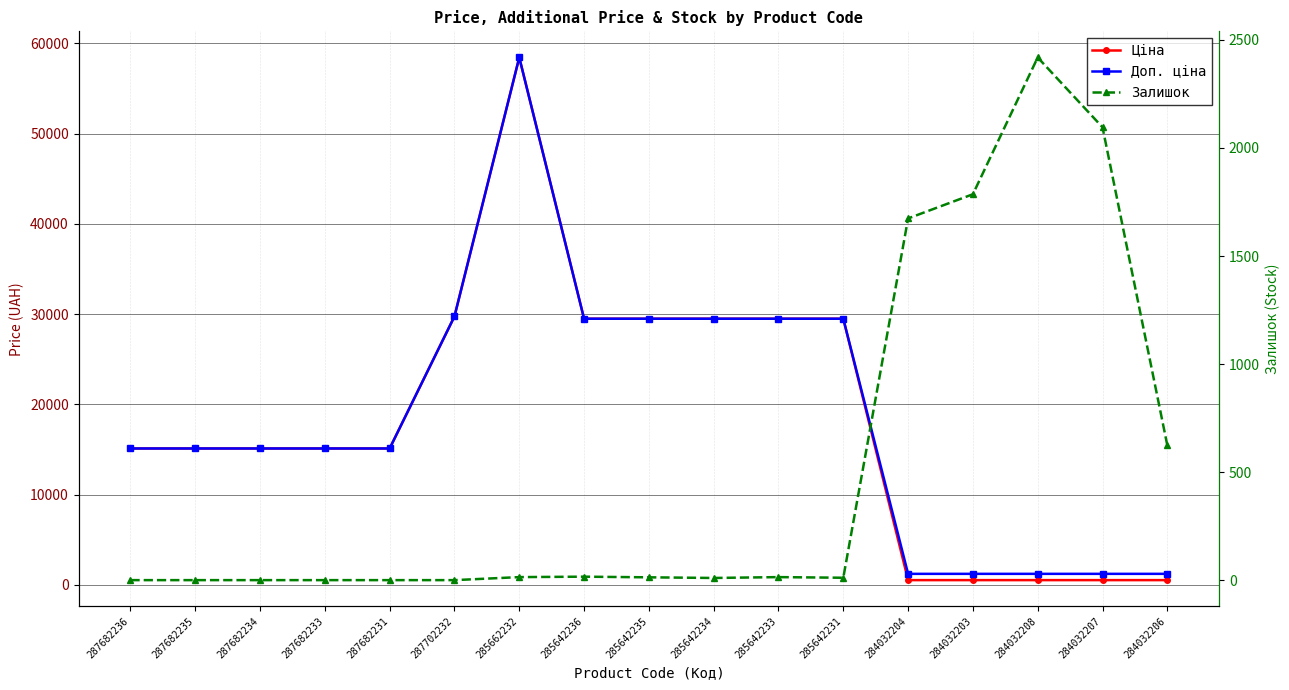

What is the difference between the second highest and second lowest values in the Ціна series?

29208.2